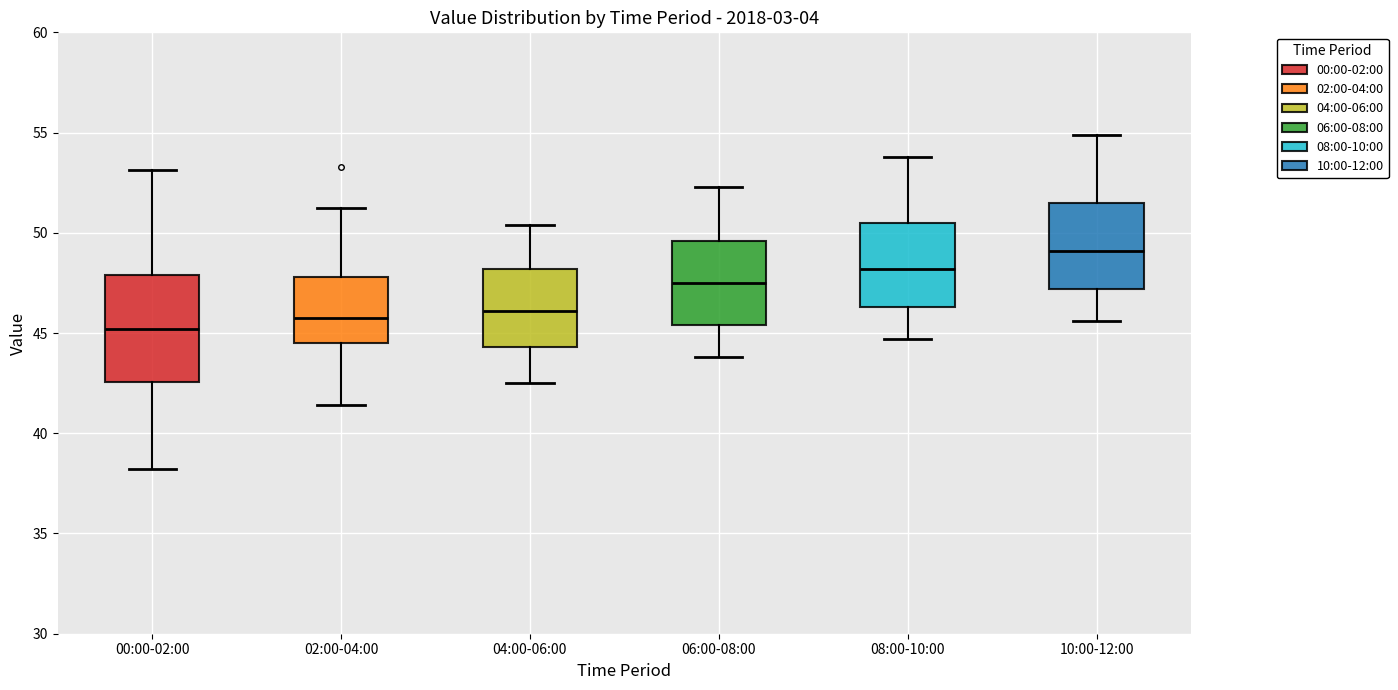

Reading left to right, transcribe this box plot: for each box, give where its median line is, the range the box spans, and where its two whiskers end, as read against the y-axis. The values are not printed on the chart, so give them approximately, as read against the axis.

00:00-02:00: median 45.0, box 42.5 to 48.0, whiskers 38.0 to 53.0
02:00-04:00: median 46.0, box 44.5 to 48.0, whiskers 41.5 to 51.5
04:00-06:00: median 46.0, box 44.5 to 48.0, whiskers 42.5 to 50.5
06:00-08:00: median 47.5, box 45.5 to 49.5, whiskers 44.0 to 52.5
08:00-10:00: median 48.0, box 46.5 to 50.5, whiskers 44.5 to 54.0
10:00-12:00: median 49.0, box 47.0 to 51.5, whiskers 45.5 to 55.0